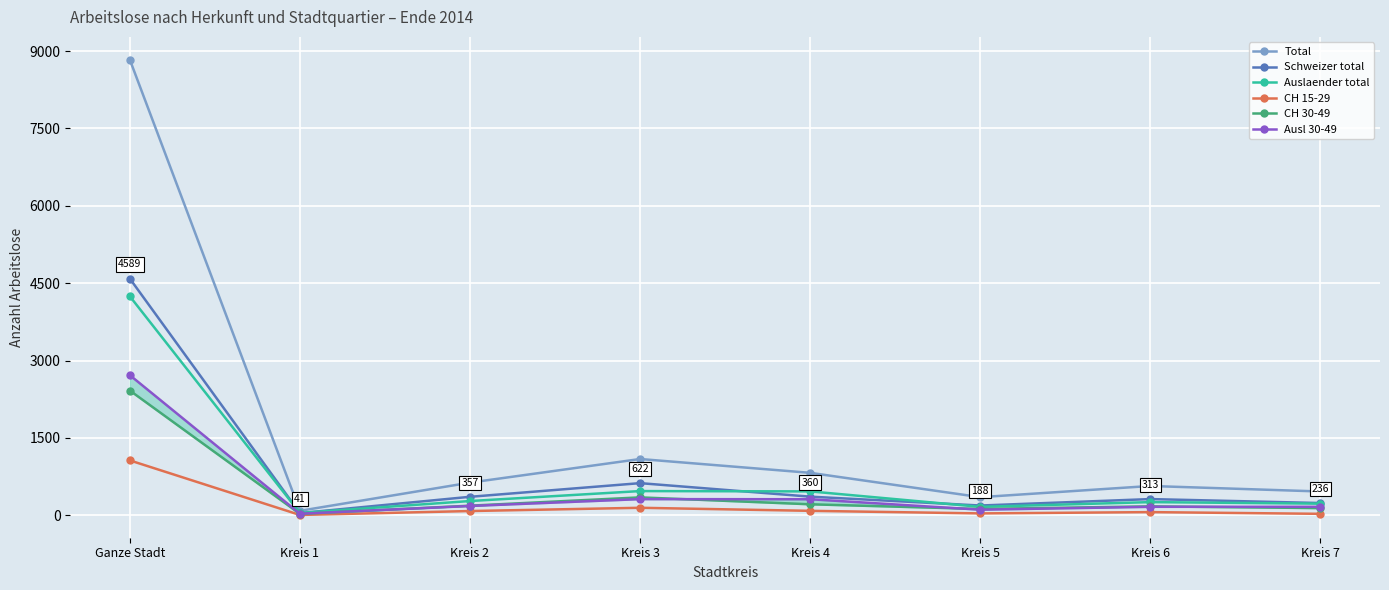

What is the minimum value for Auslaender total?

44